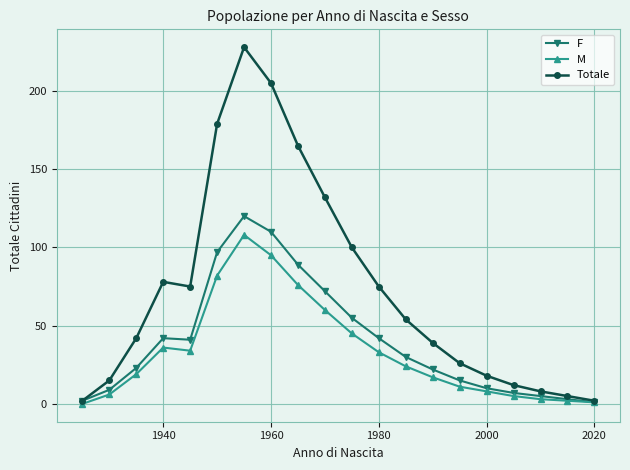

Which series has the largest range (max minus min)?

Totale